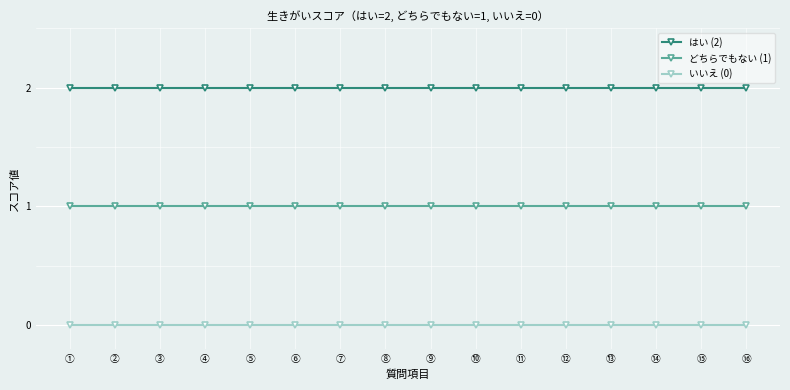

The はい (2) series shows 1 at ②. True or false?

False